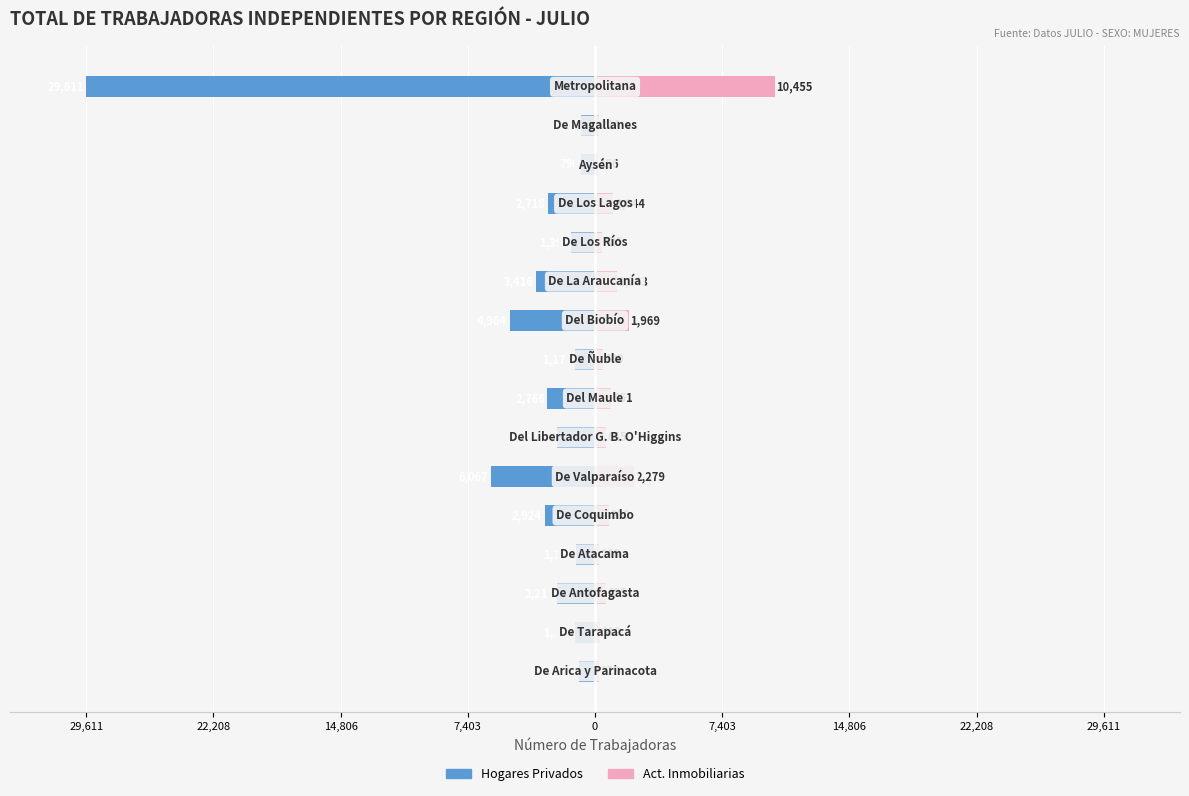

How many data points does each series have?

16